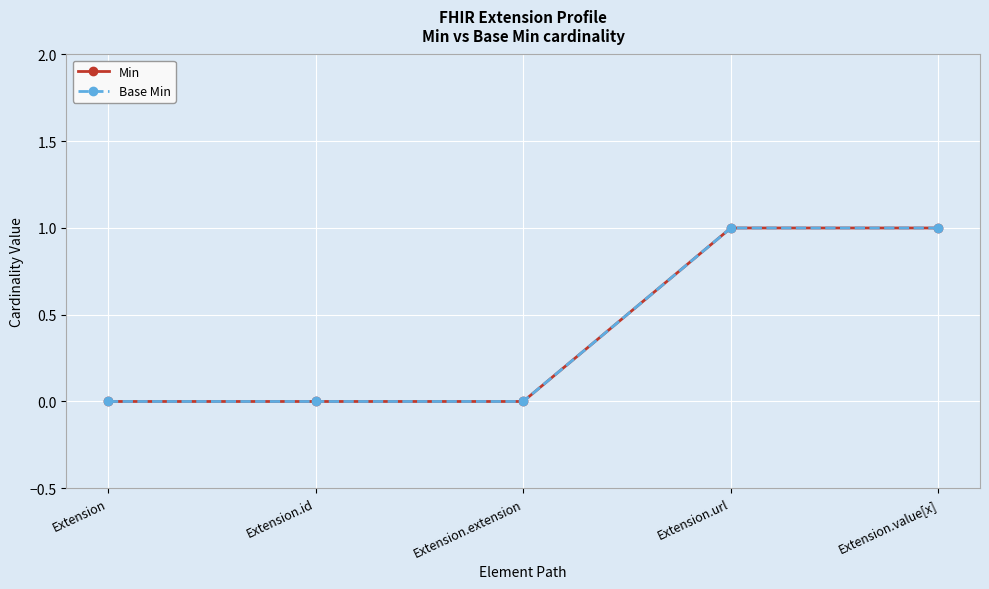

Is this an area chart (filled region under the line)?

No